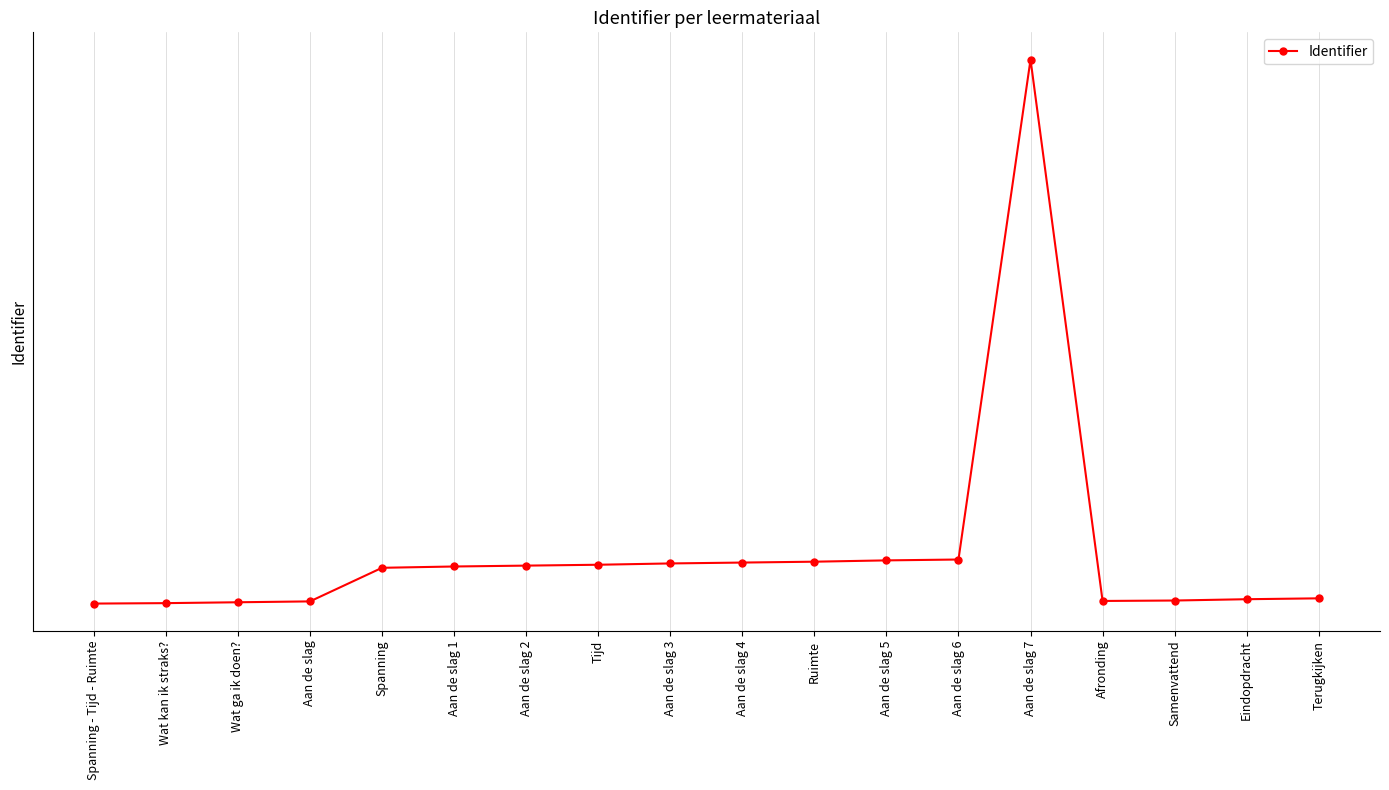

The chart shows a value of 6144200 at Aan de slag 2. True or false?

True